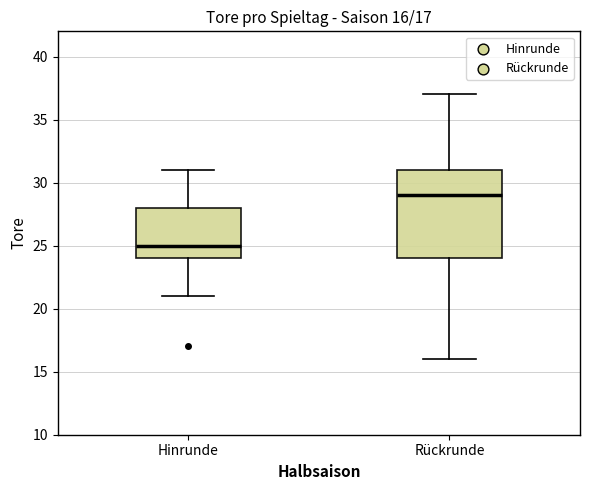

Which box is the tallest, from its lower edge to its upper edge?

Rückrunde